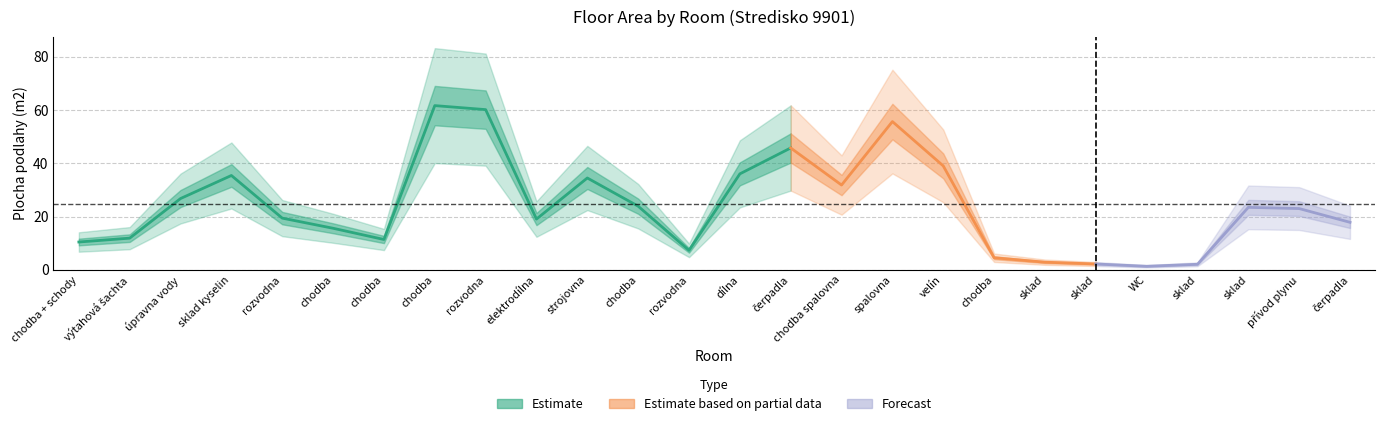

Which has a higher value, výtahová šachta or spalovna?

spalovna